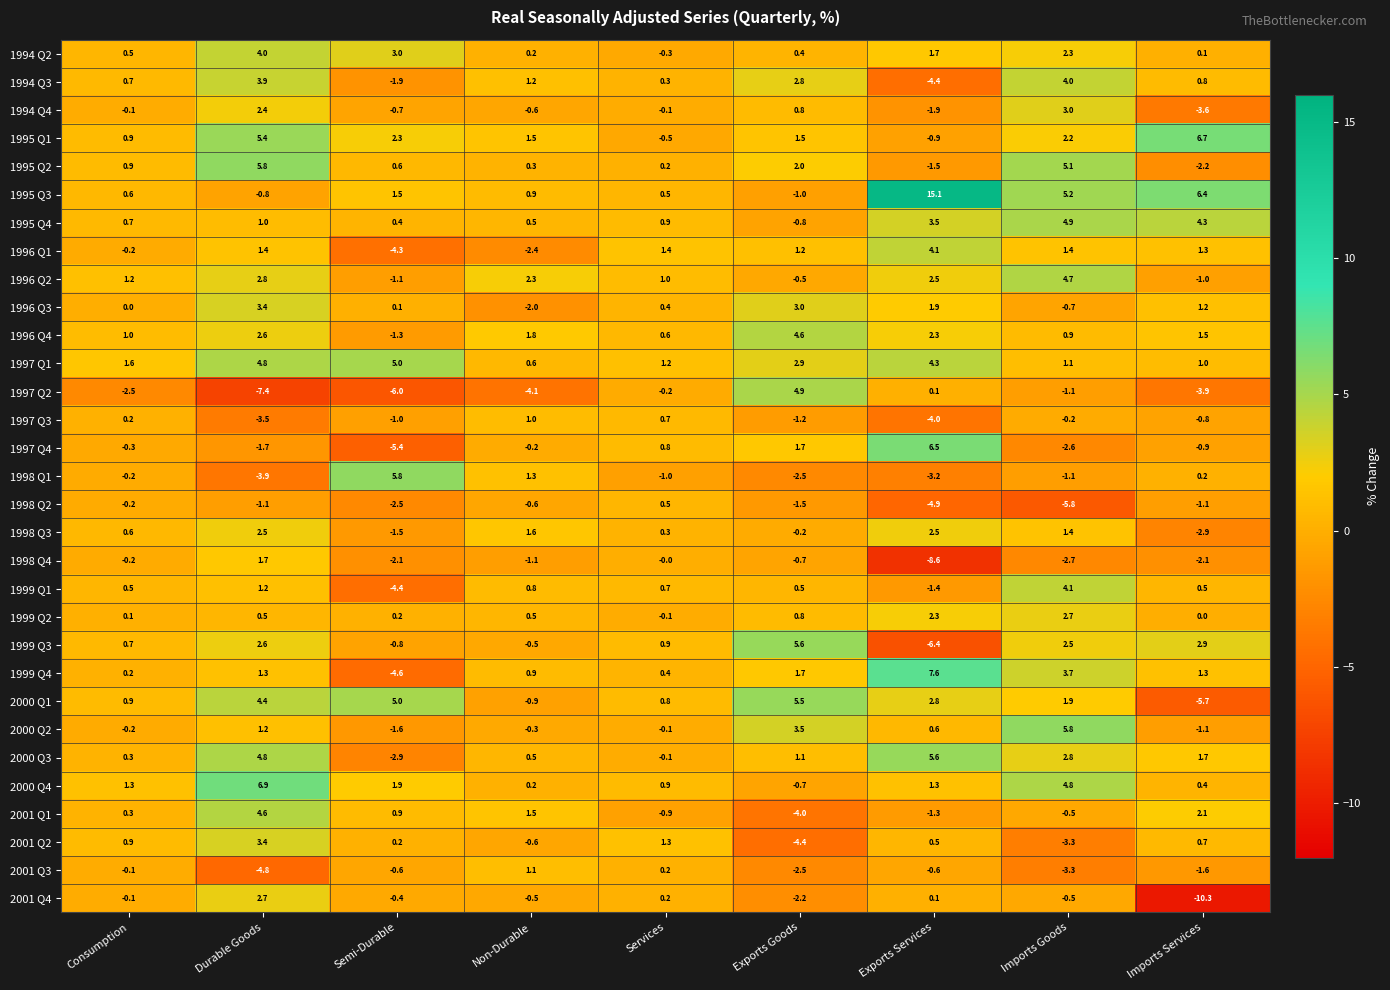

What is the average value of the 1995 Q3 series?

3.2